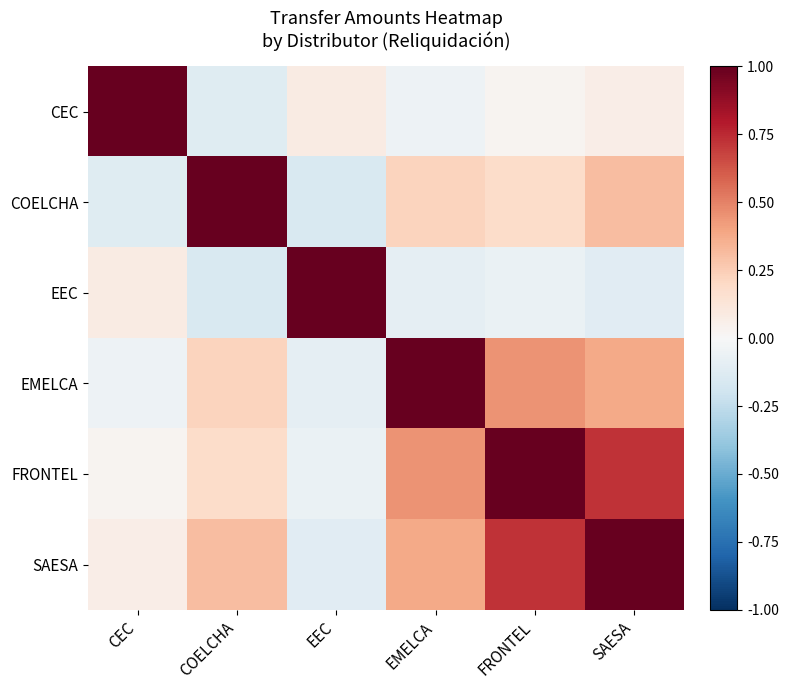

What is the minimum value shown in the chart?

-0.1